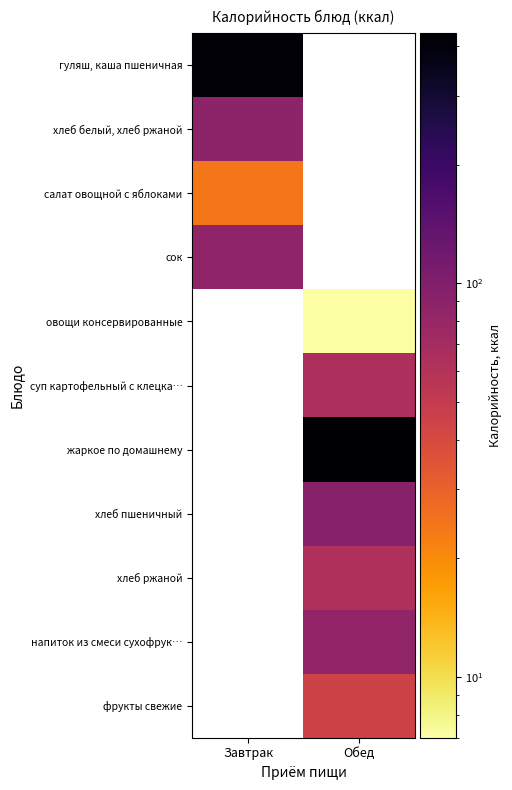

Rank the categories by гуляш, каша пшеничная value from highest to lowest.

Завтрак, Обед